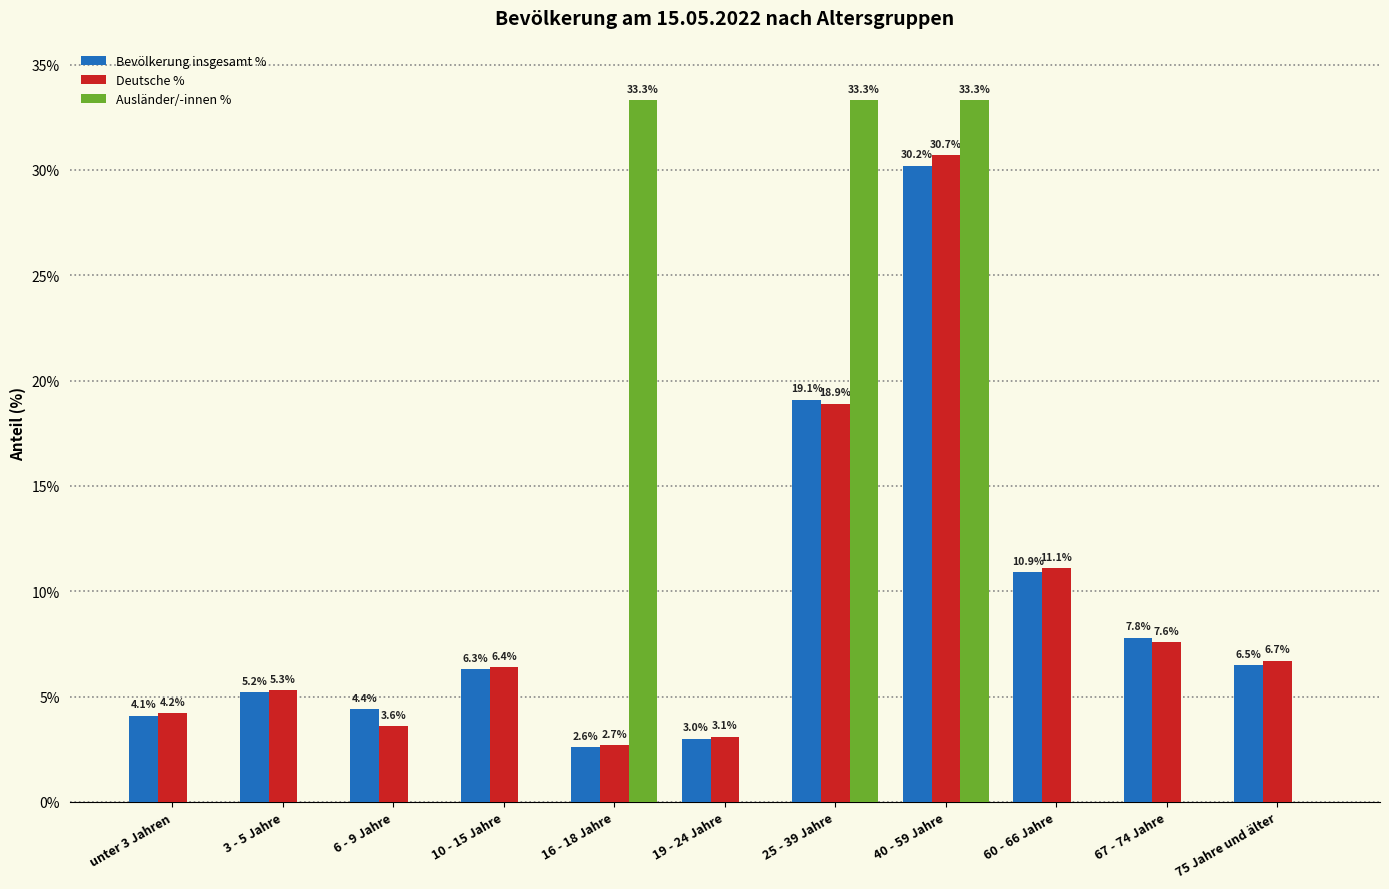

Which series changed the most between 3 - 5 Jahre and 67 - 74 Jahre?

Bevölkerung insgesamt %